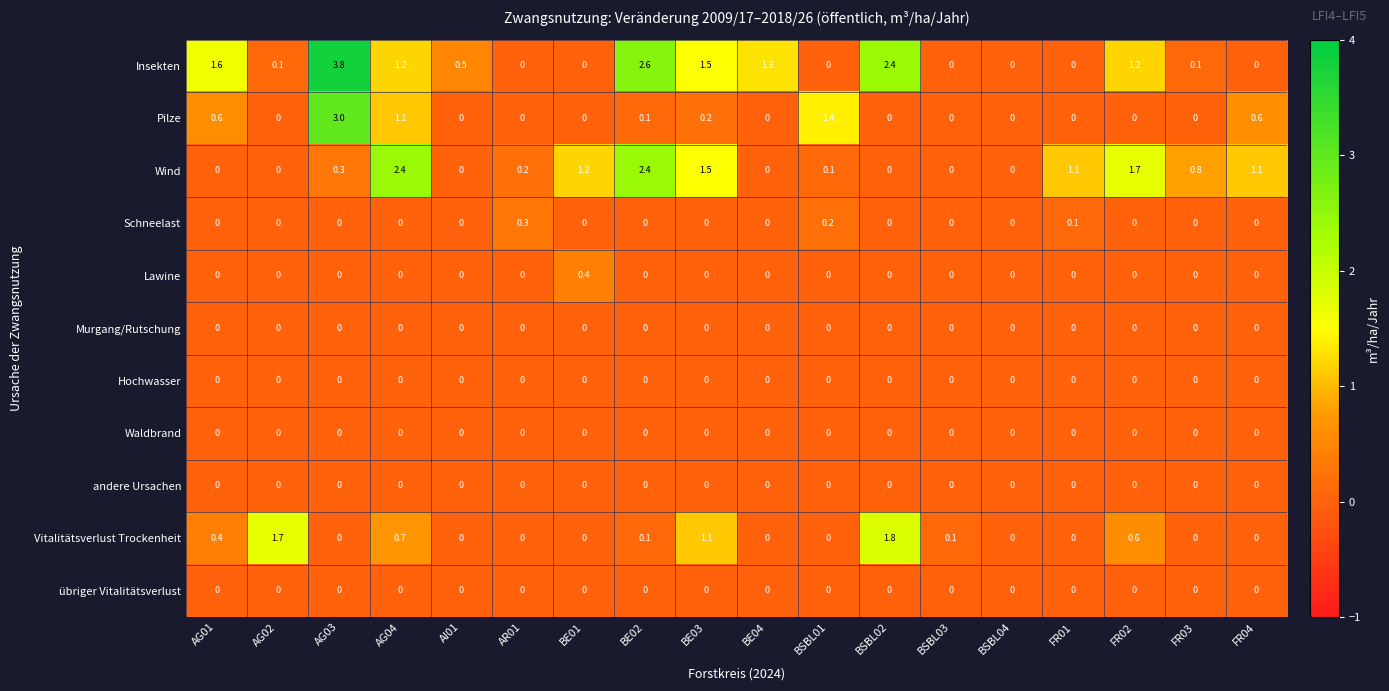

What is the sum of all Schneelast values?

0.6